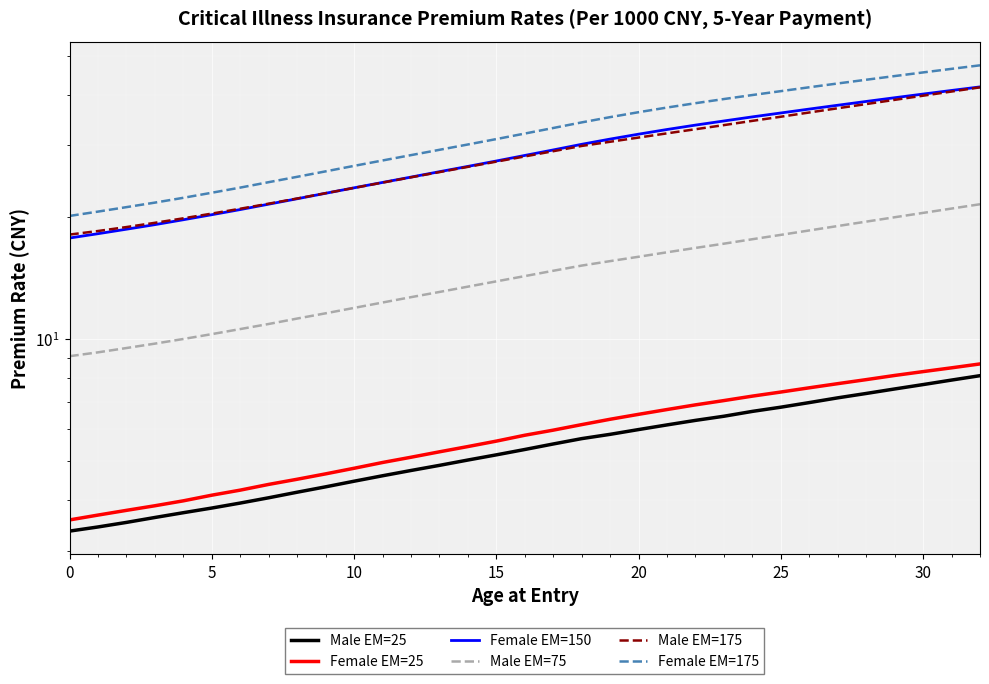

How many values in the Male EM=25 series exceed 5?

19